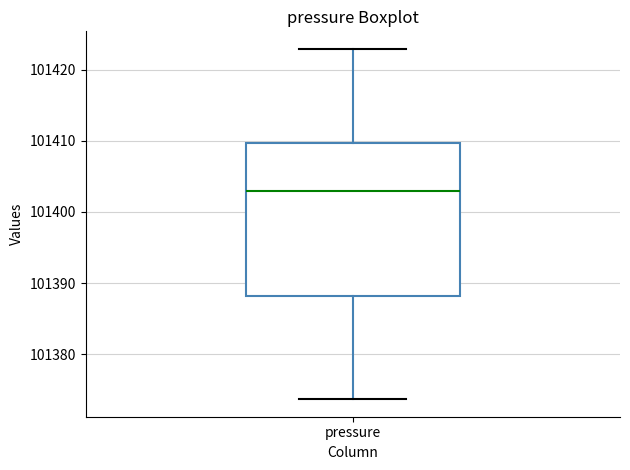

Transcribe this box plot: give where the median line is, the range the box spans, and where the two whiskers end, as read against the y-axis. The values are not printed on the chart, so give them approximately, as read against the axis.

median 101403, box 101388 to 101410, whiskers 101374 to 101423